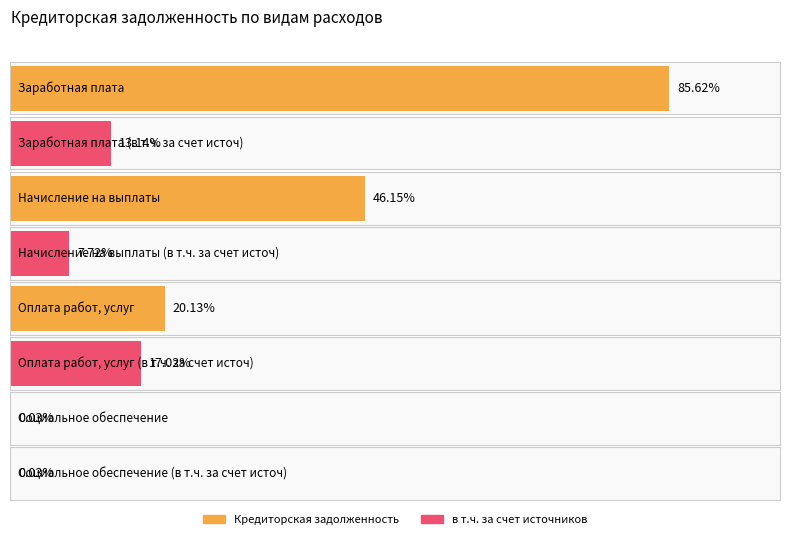

Is it true that в т.ч. за счет источников equals 5403.2 at Социальное обеспечение?

False